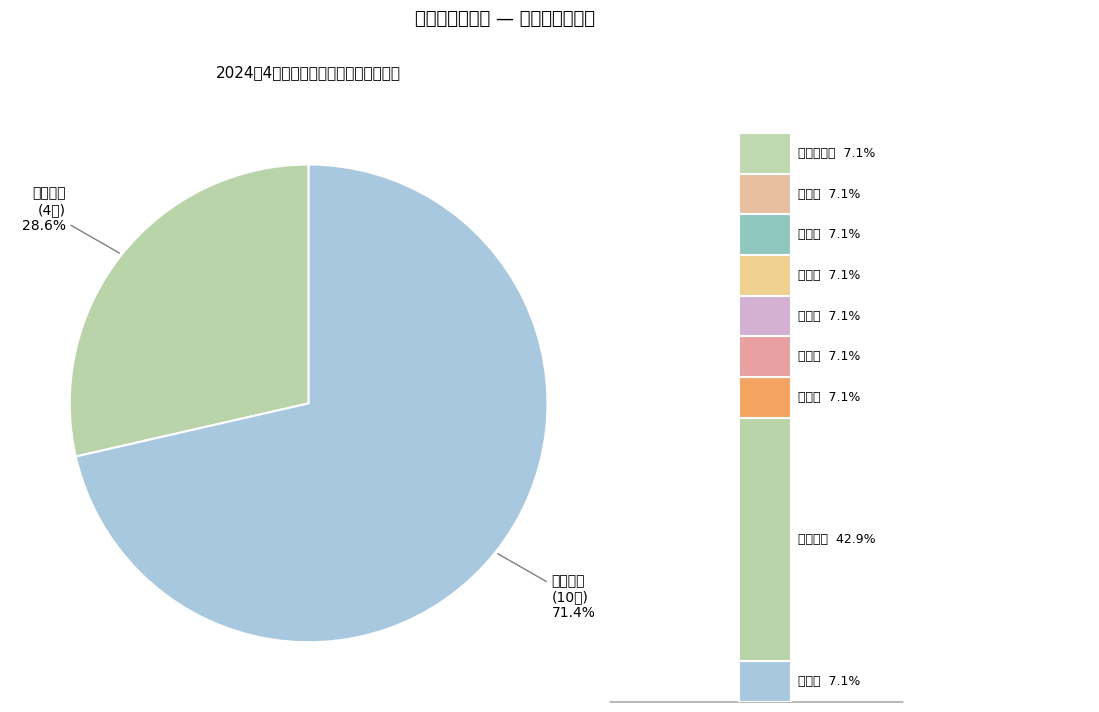

Approximately how many times larger is the value at 云雾山镇 compared to 中心敬老院?

6.0